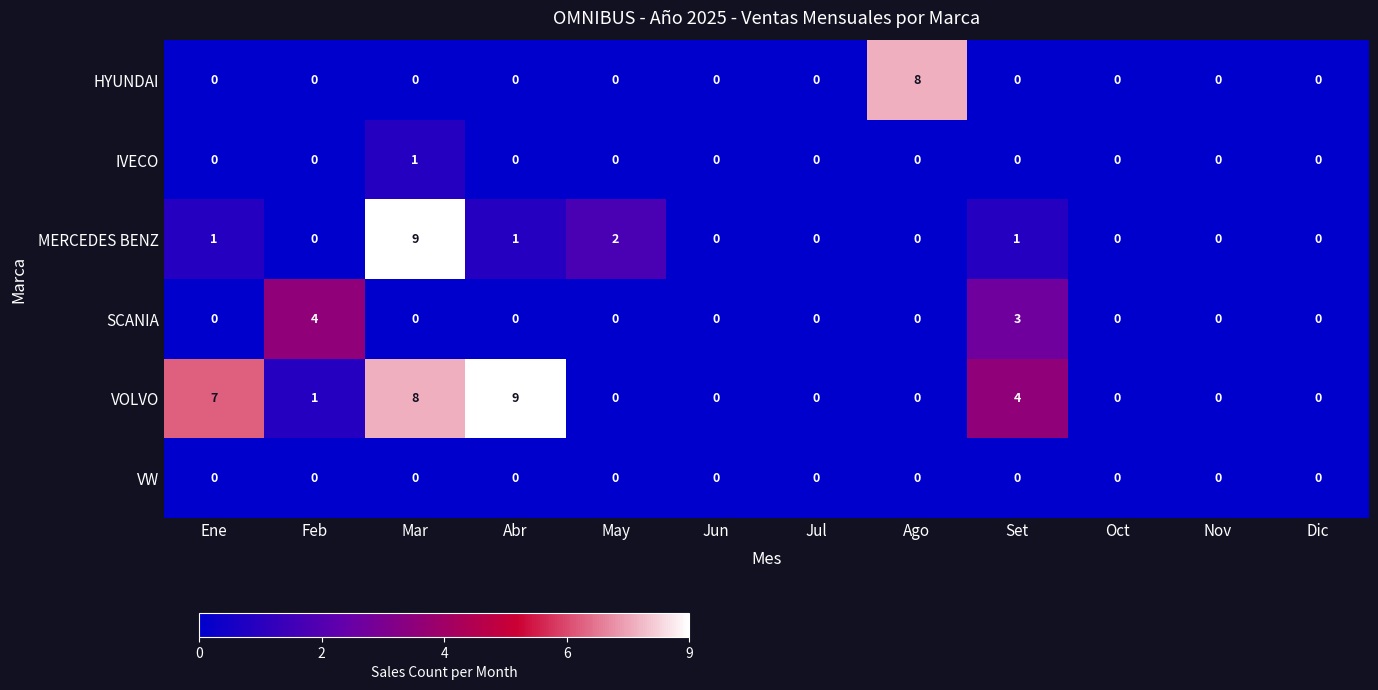

What is the sum of all HYUNDAI values?

8